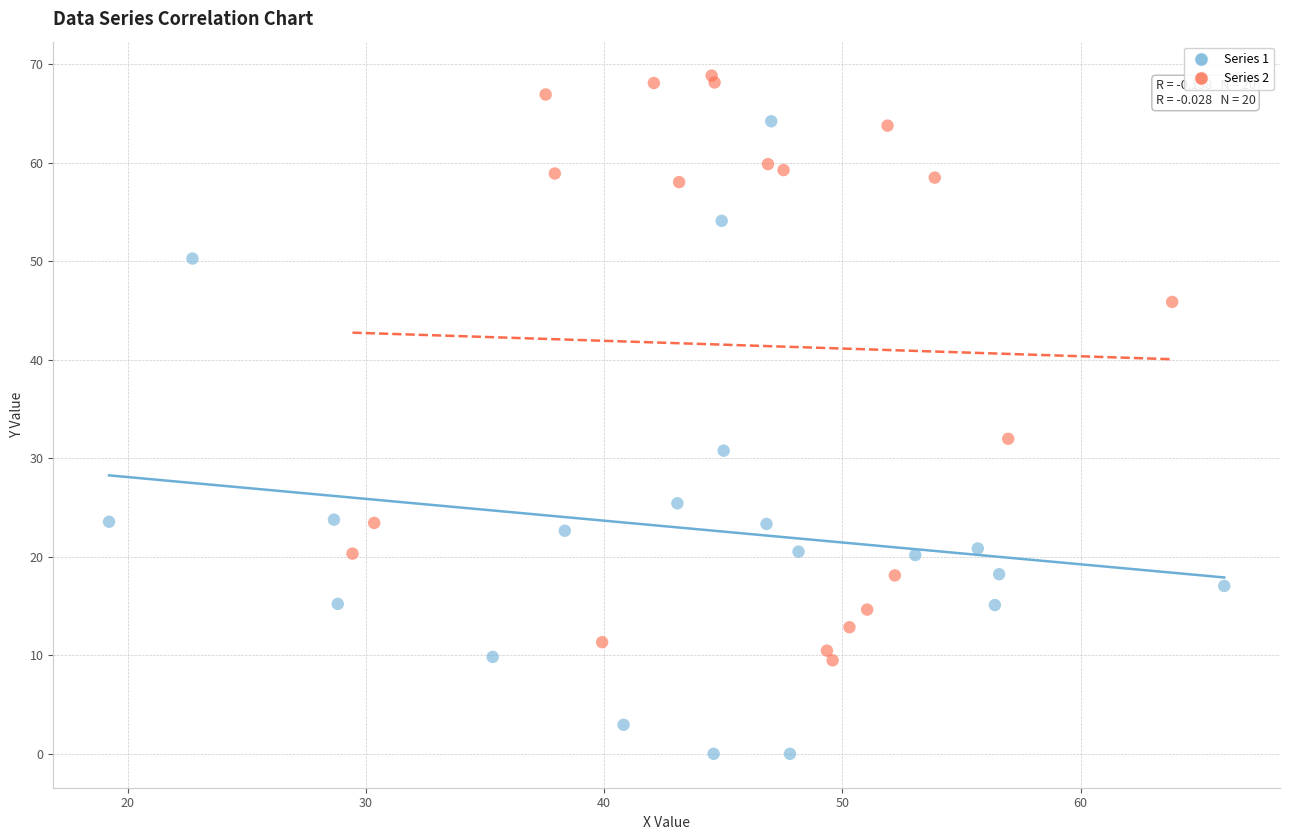

Which series contains the lowest Y value?

Series 1